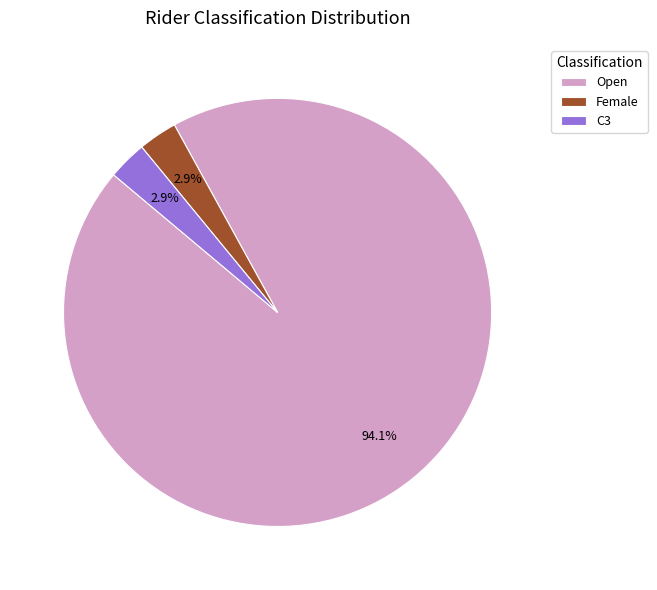

What is the largest slice in the pie chart?

Open